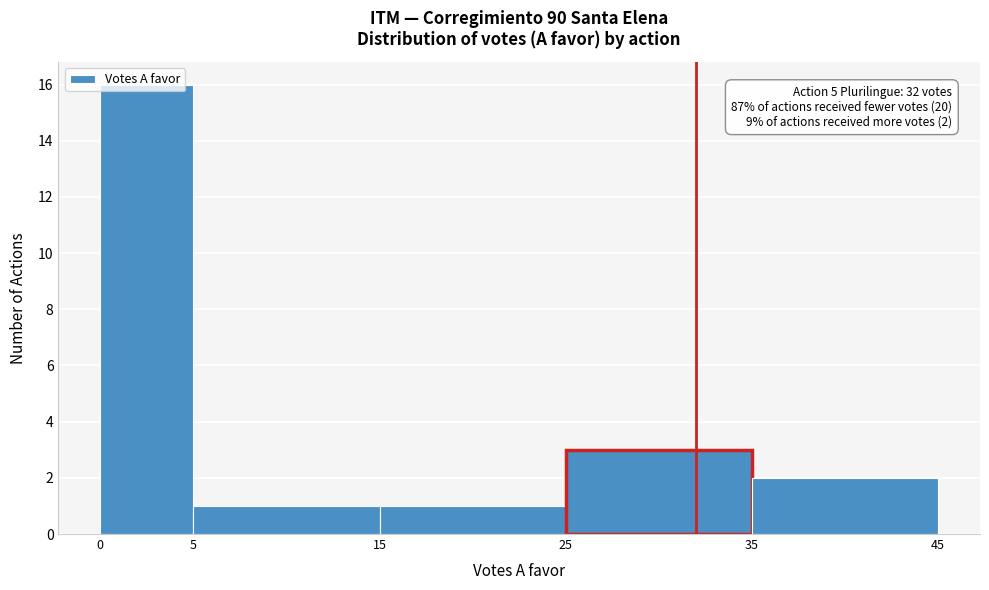

Which range on the x-axis has the tallest bar?

0 to 5